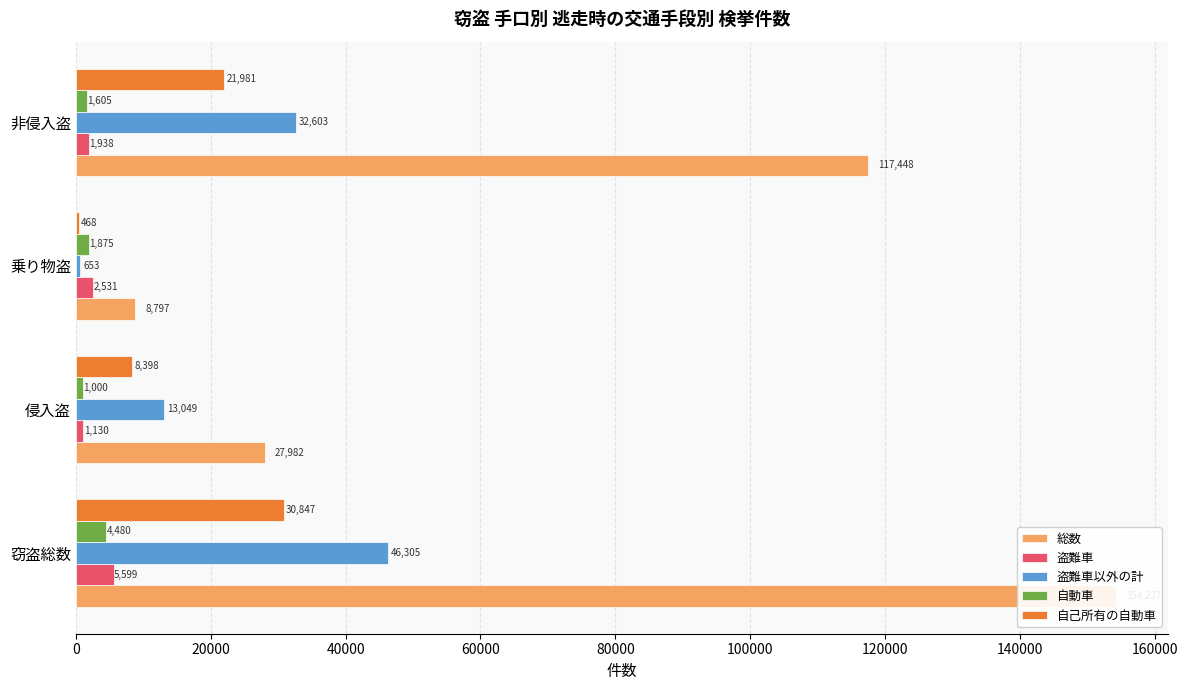

How many values in the 自動車 series are below 1875?

2